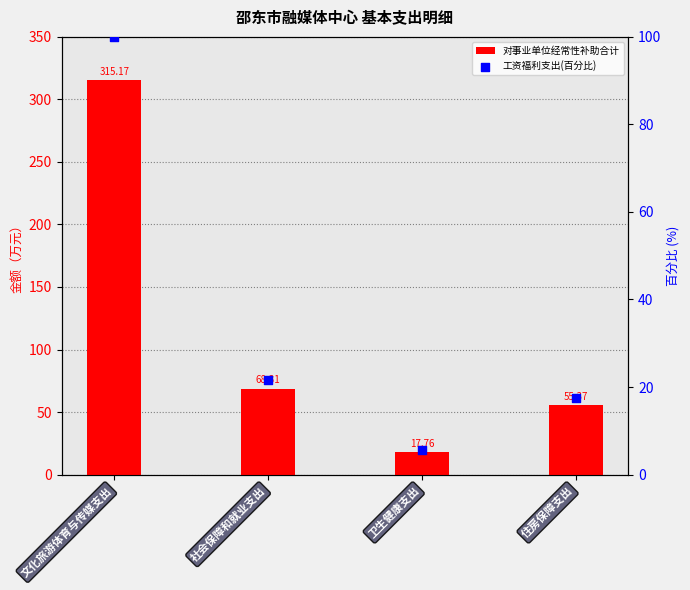

Which series contains the lowest Y value?

工资福利支出(百分比)